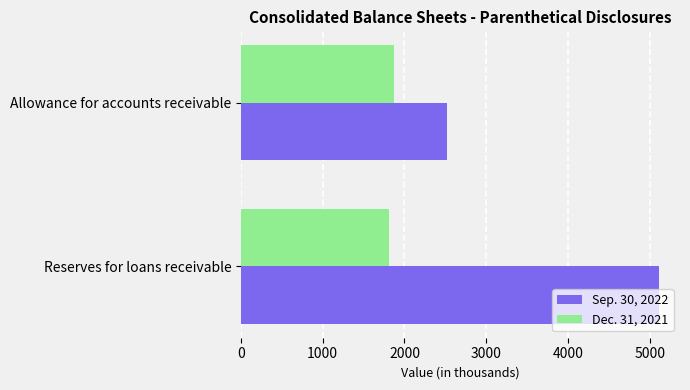

Rank the categories by Sep. 30, 2022 value from highest to lowest.

Reserves for loans receivable, Allowance for accounts receivable